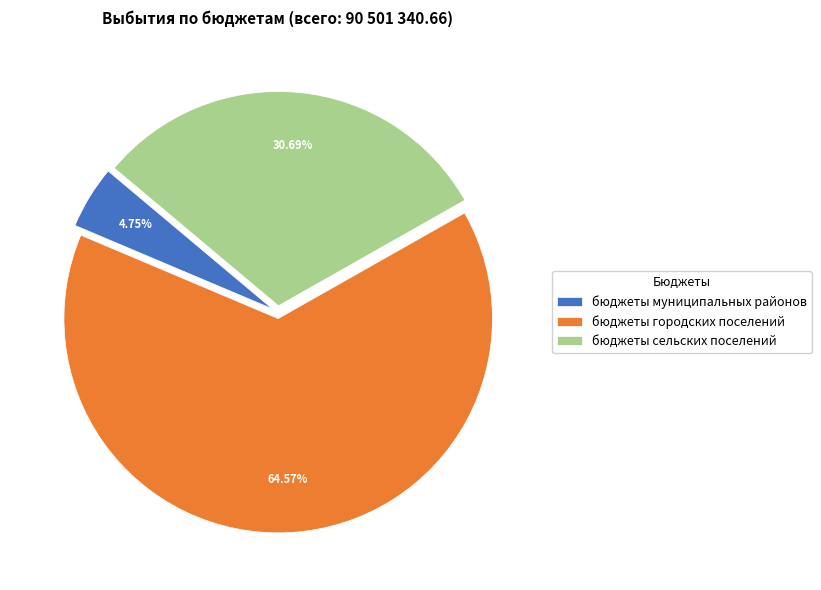

What portion of the pie excludes бюджеты сельских поселений?

69.3%